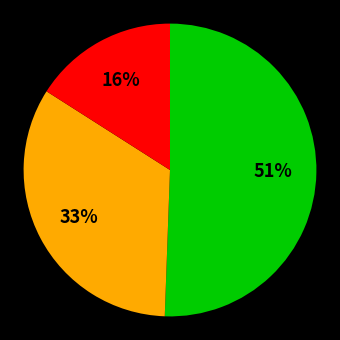

To the nearest percent, what is the average slice percentage?

33%